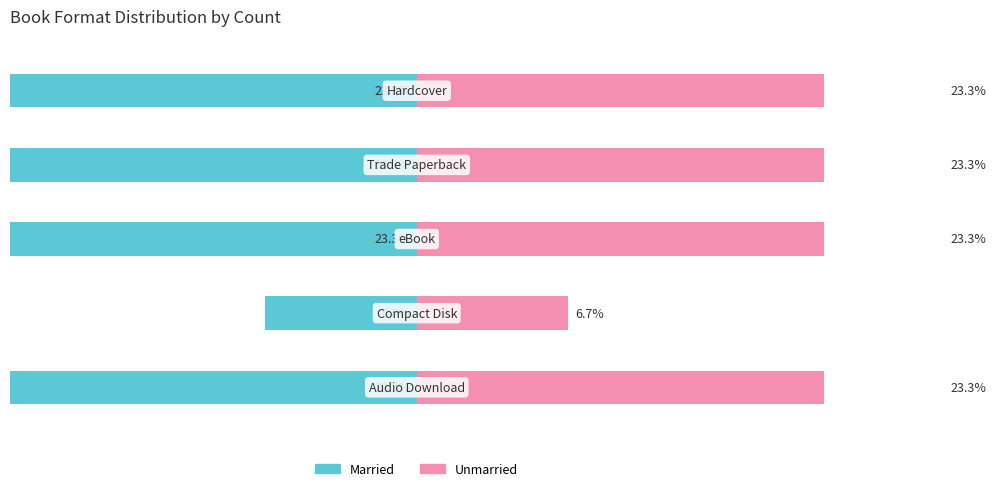

Between 2 and 4, which series saw the biggest shift?

Married